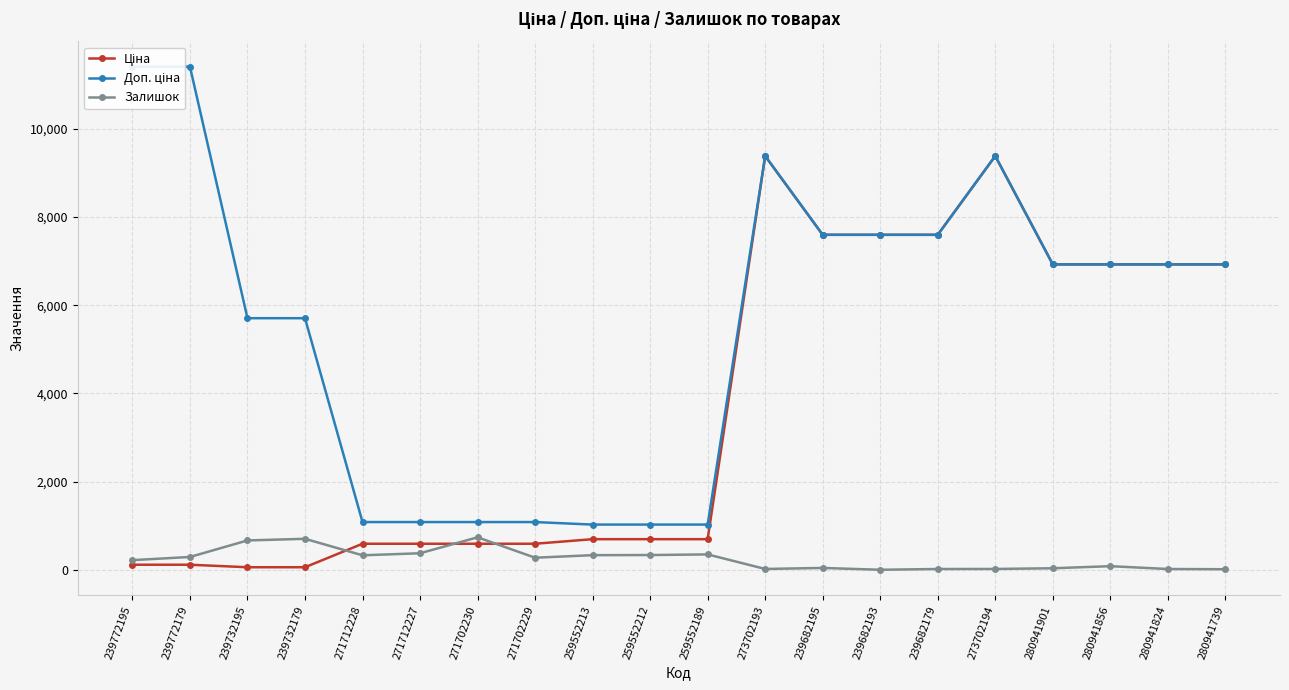

Reading right to left, list all the values displayed in this chart.

Ціна: 6925.7	6925.7	6925.7	6925.7	9384.0	7596.5	7596.5	7596.5	9384.0	693.7	693.7	693.7	589.9	589.9	589.9	589.9	57.0	57.0	114.1	114.1
Доп. ціна: 6925.7	6925.7	6925.7	6925.7	9384.0	7596.5	7596.5	7596.5	9384.0	1024.6	1024.6	1024.6	1081.7	1081.7	1081.7	1081.7	5705.0	5705.0	11410.0	11410.0
Залишок: 12.0	17.0	81.0	34.0	18.0	17.0	0.0	41.0	18.0	348.0	334.0	331.0	273.0	736.0	374.0	328.0	702.0	665.0	290.0	218.0